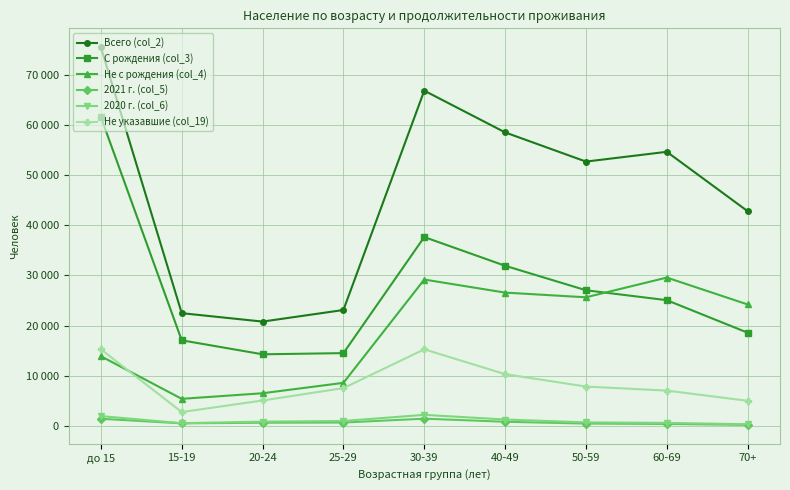

Between до 15 and 15-19, which series saw the biggest shift?

Всего (col_2)